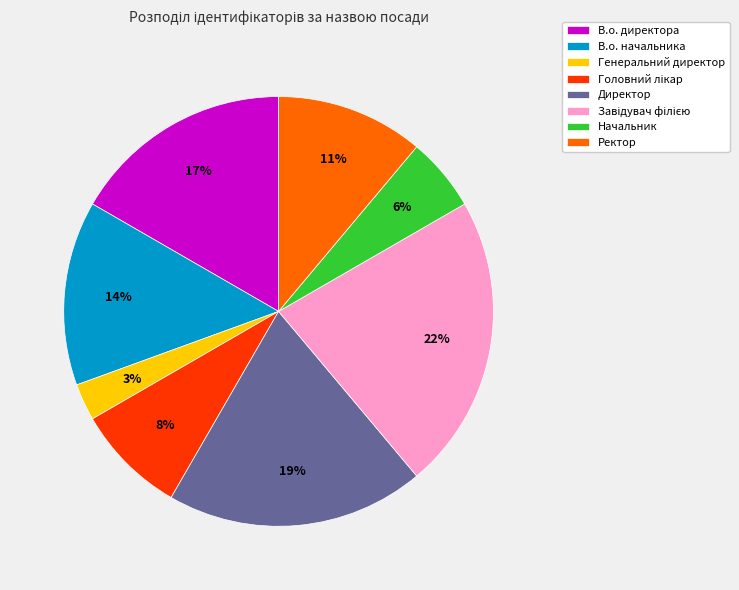

Approximately how many times larger is the value at Ректор compared to В.о. начальника?

0.8